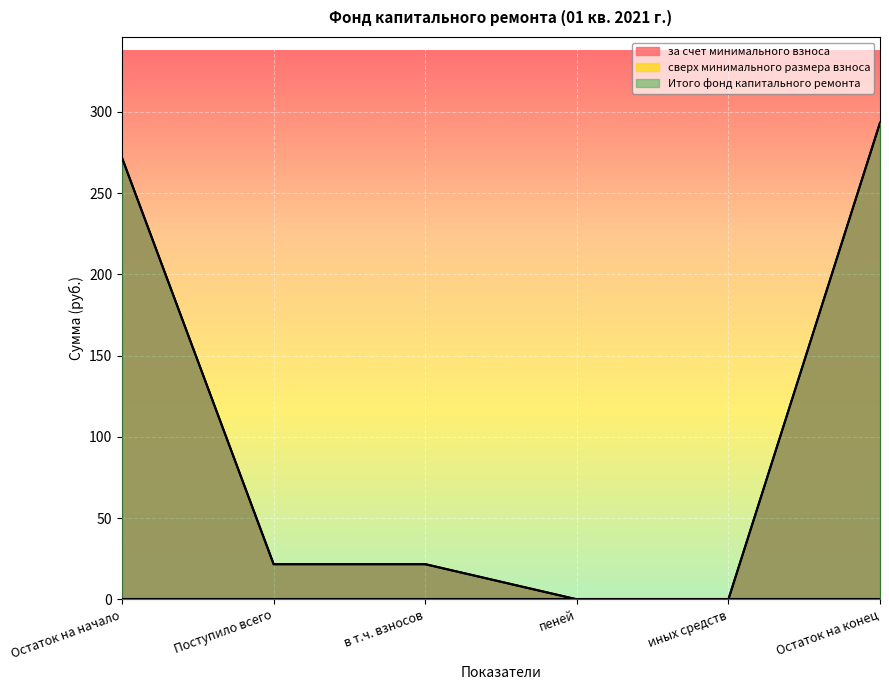

What is the average value of the за счет минимального взноса series?

101.4